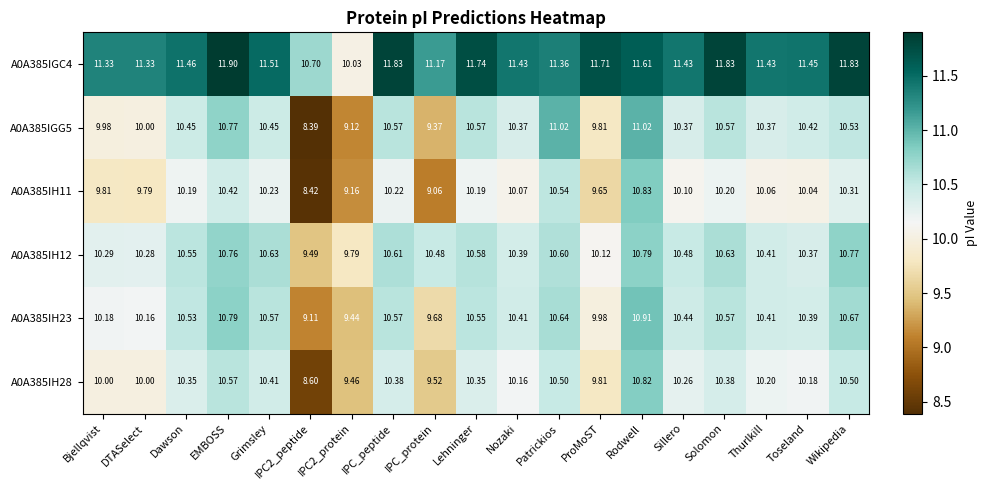

Between Bjellqvist and Lehninger, which series saw the biggest shift?

A0A385IGG5